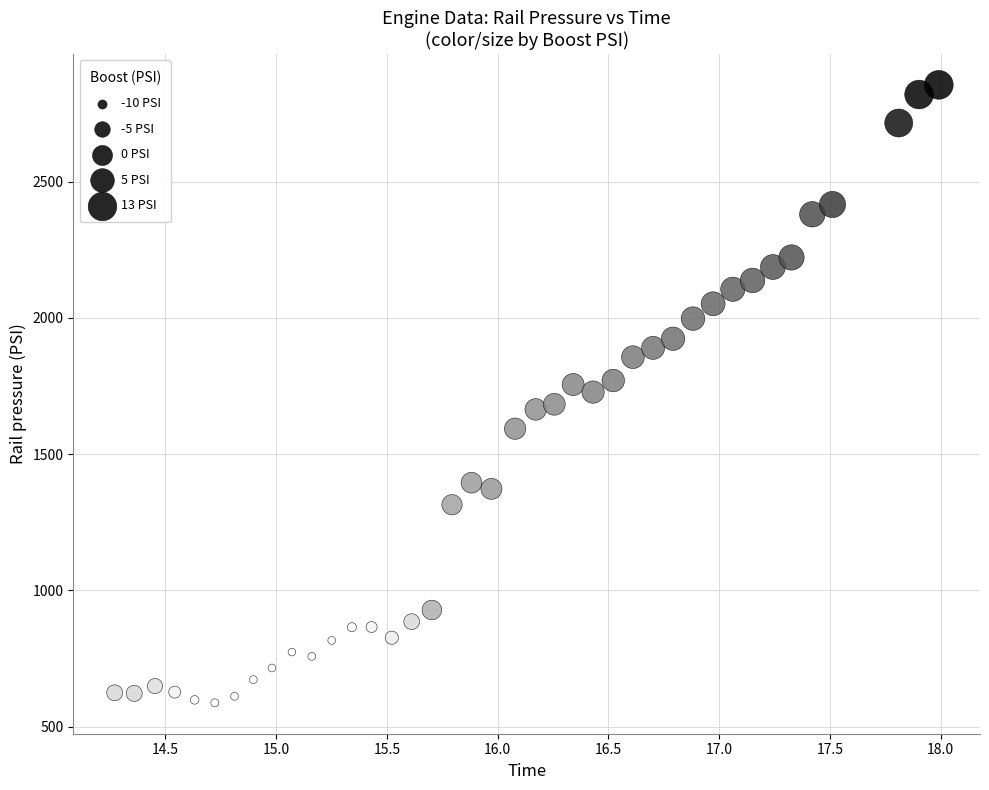

What is the range of Y values (max minus min)?

2267.9